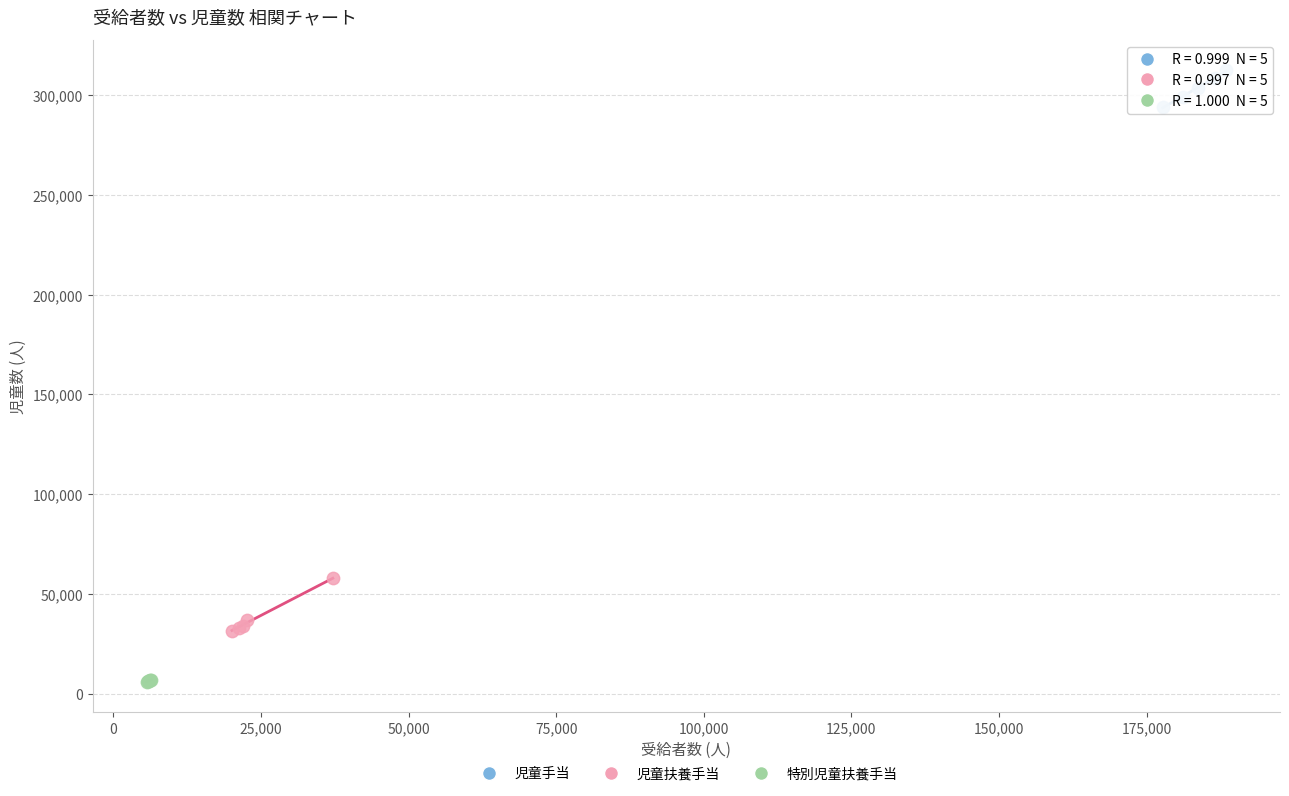

Which series contains the lowest Y value?

特別児童扶養手当